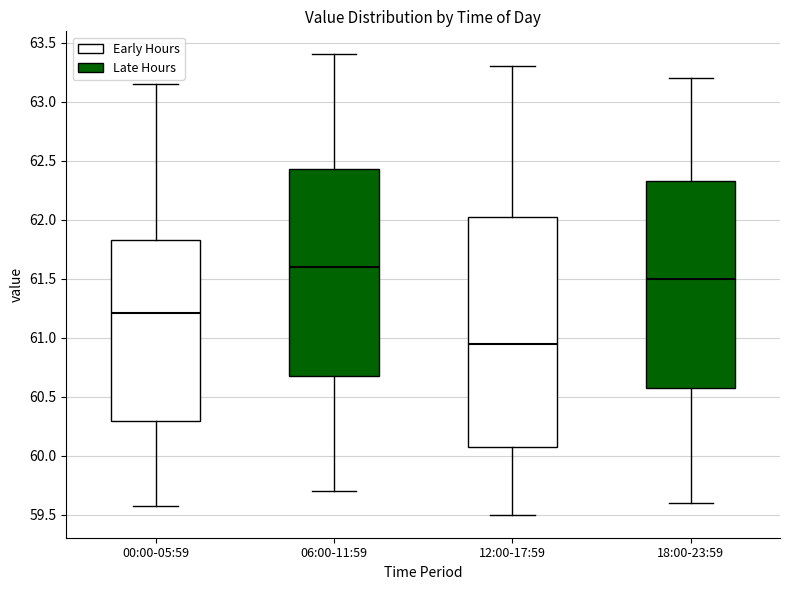

Reading left to right, transcribe this box plot: for each box, give where its median line is, the range the box spans, and where its two whiskers end, as read against the y-axis. The values are not printed on the chart, so give them approximately, as read against the axis.

00:00-05:59: median 61.20, box 60.30 to 61.85, whiskers 59.55 to 63.15
06:00-11:59: median 61.60, box 60.70 to 62.45, whiskers 59.70 to 63.40
12:00-17:59: median 60.95, box 60.10 to 62.05, whiskers 59.50 to 63.30
18:00-23:59: median 61.50, box 60.60 to 62.35, whiskers 59.60 to 63.20